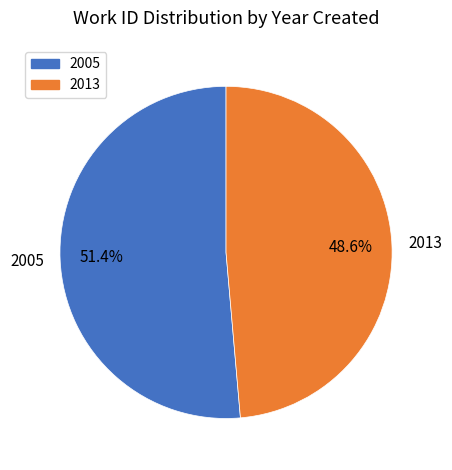

To the nearest percent, what portion does 2013 represent?

49%